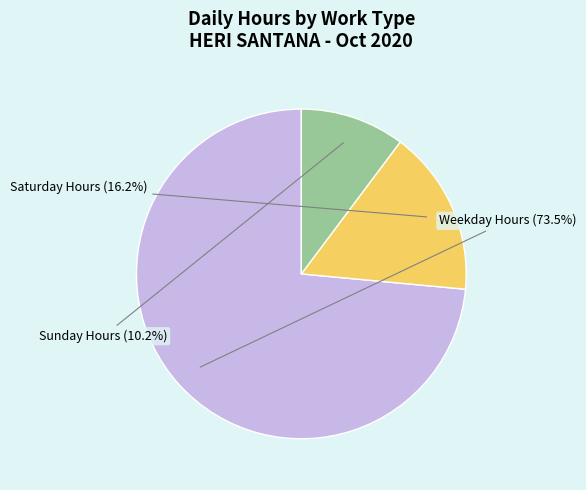

Is there a majority slice in this chart?

Yes